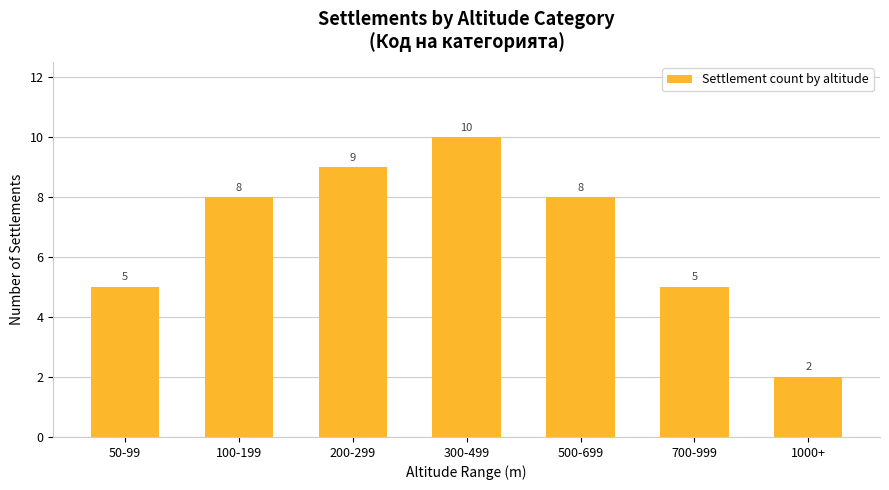

What value does the data have at 700-999?

5